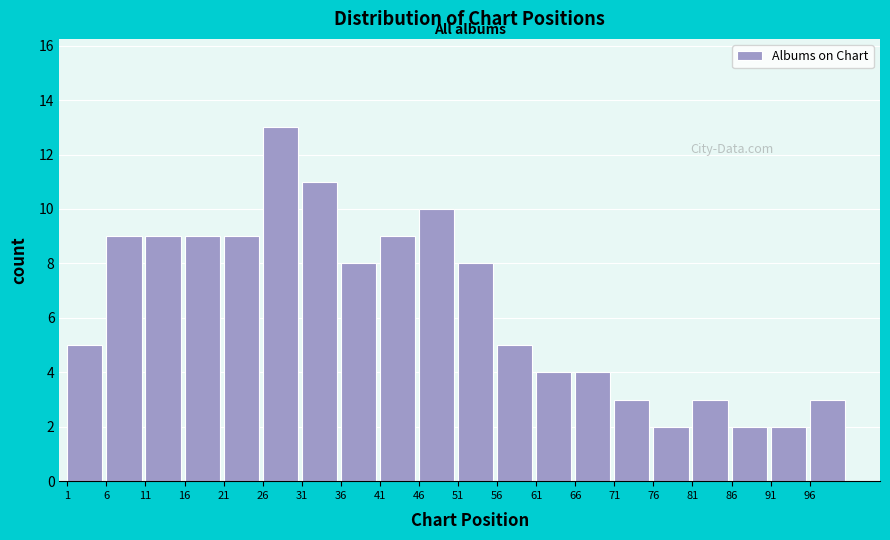

Reading right to left, what are all the values shown in this chart?

96=3	91=2	86=2	81=3	76=2	71=3	66=4	61=4	56=5	51=8	46=10	41=9	36=8	31=11	26=13	21=9	16=9	11=9	6=9	1=5